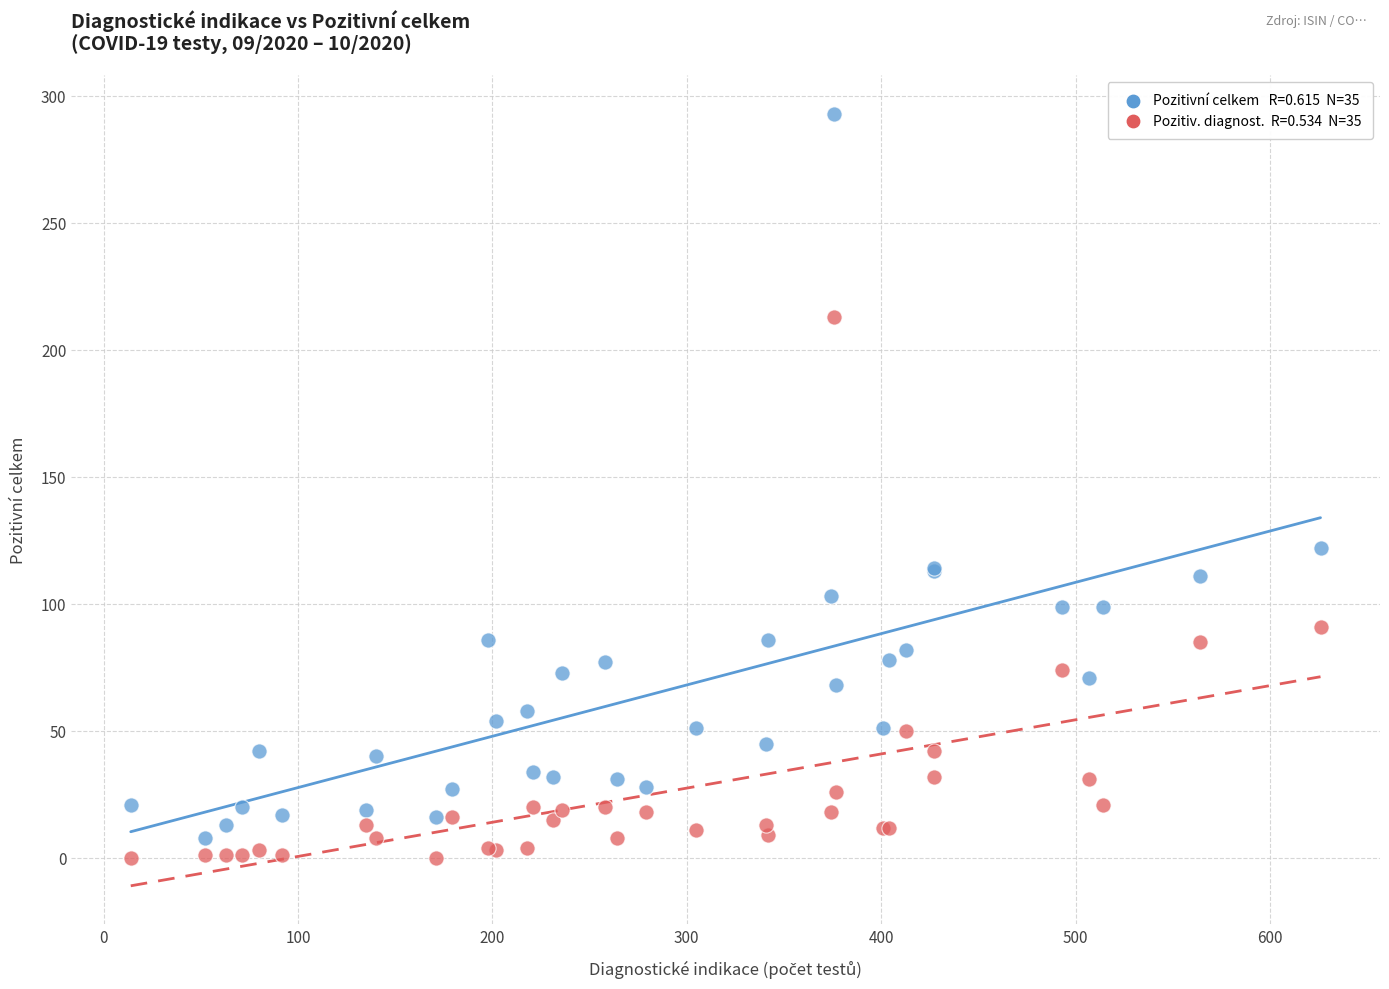

Across all series, what Y value is closest to 146?

122